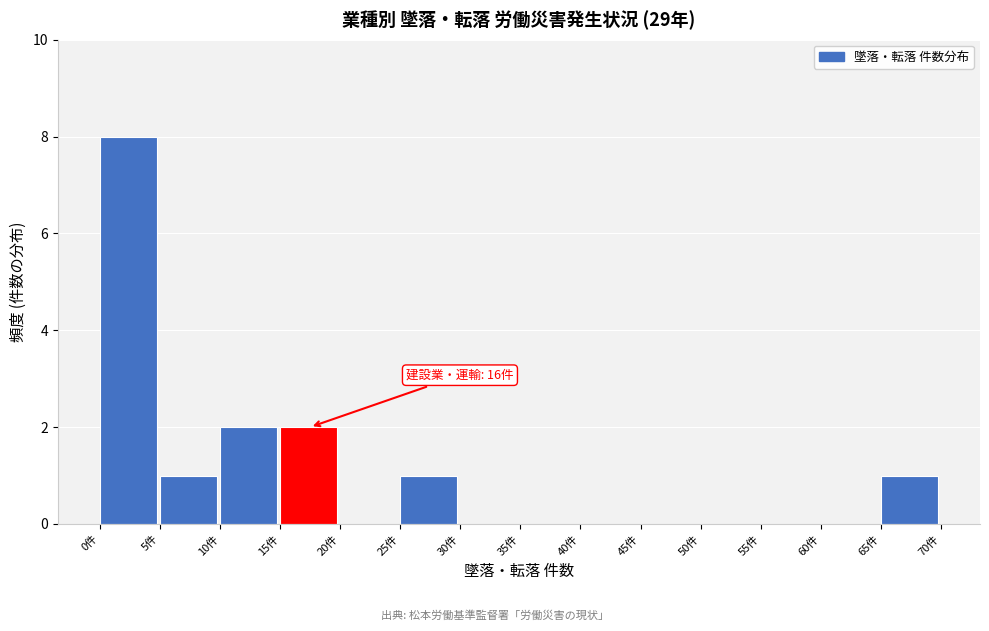

Over which range of the x-axis is the bar tallest?

0 to 5